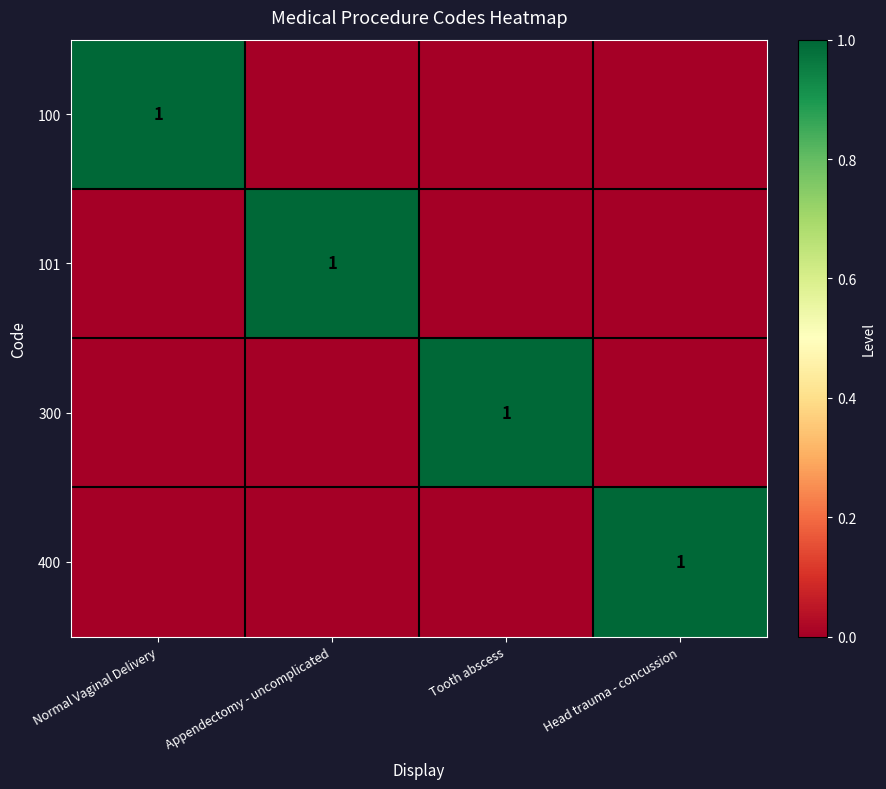

What is the difference between the 300 values at Head trauma - concussion and Tooth abscess?

1